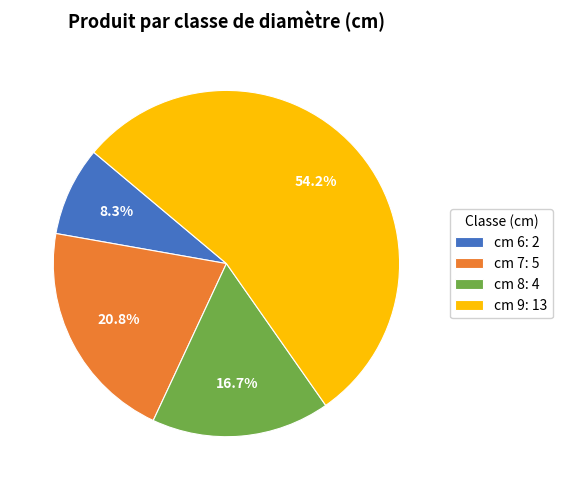

To the nearest percent, what is the difference between the largest and smallest slice percentages?

46%